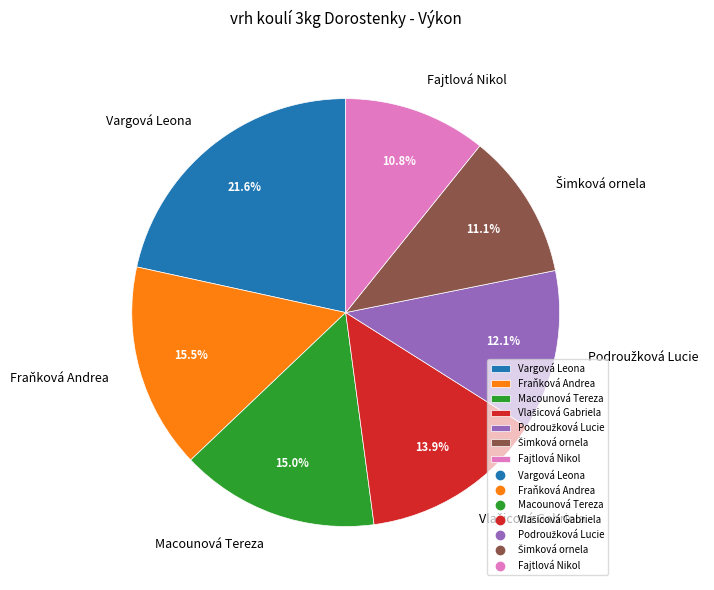

How much of the chart is everything except Fraňková Andrea?

84.5%